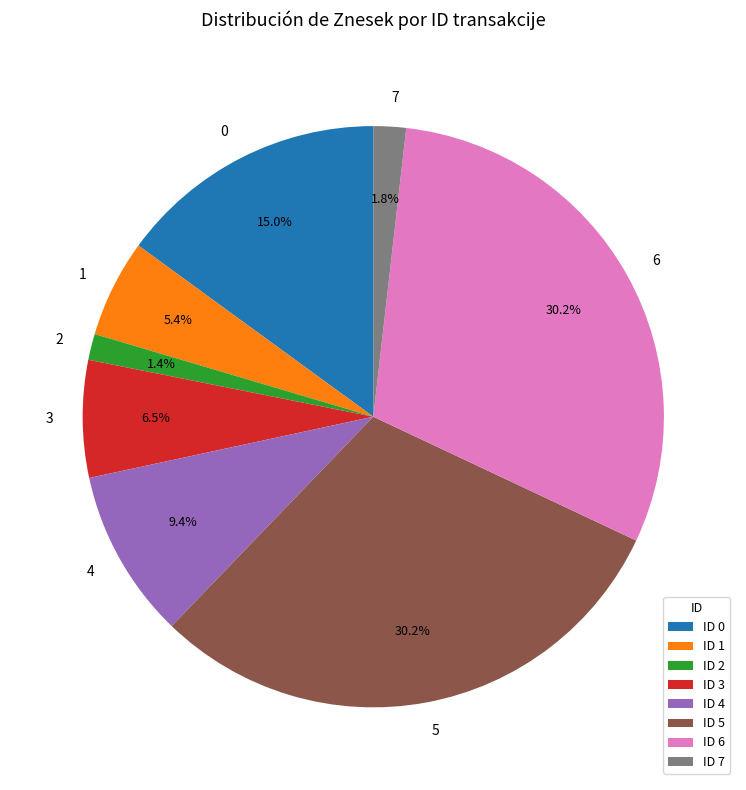

Count the number of slices in the pie.

8